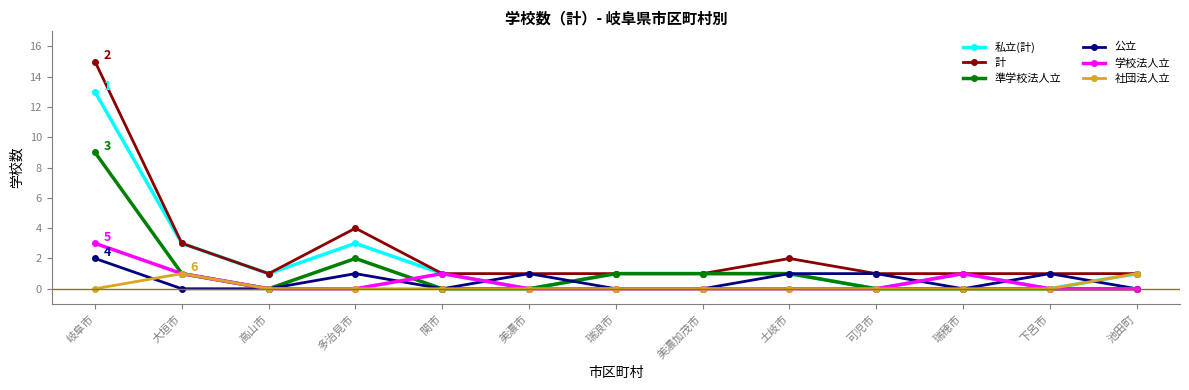

Which series has the largest range (max minus min)?

計